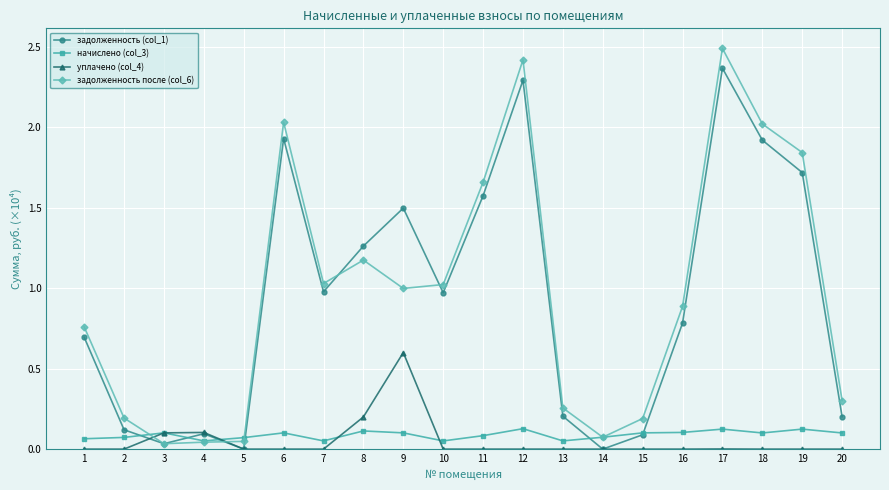

Which series has the largest range (max minus min)?

задолженность после (col_6)